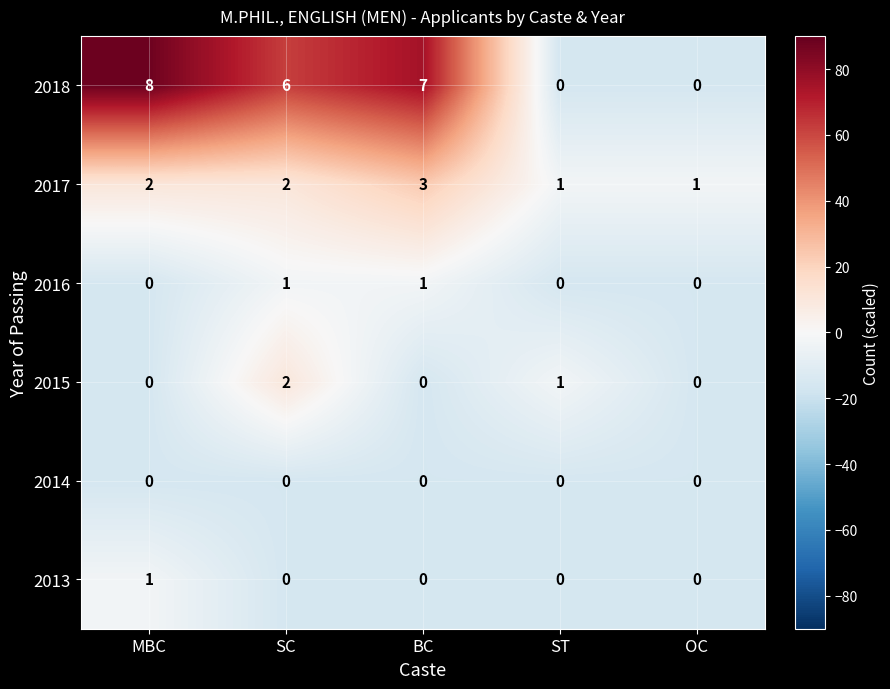

Reading left to right, extract all data points from this chart.

2018: MBC=8	SC=6	BC=7	ST=0	OC=0
2017: MBC=2	SC=2	BC=3	ST=1	OC=1
2016: MBC=0	SC=1	BC=1	ST=0	OC=0
2015: MBC=0	SC=2	BC=0	ST=1	OC=0
2014: MBC=0	SC=0	BC=0	ST=0	OC=0
2013: MBC=1	SC=0	BC=0	ST=0	OC=0